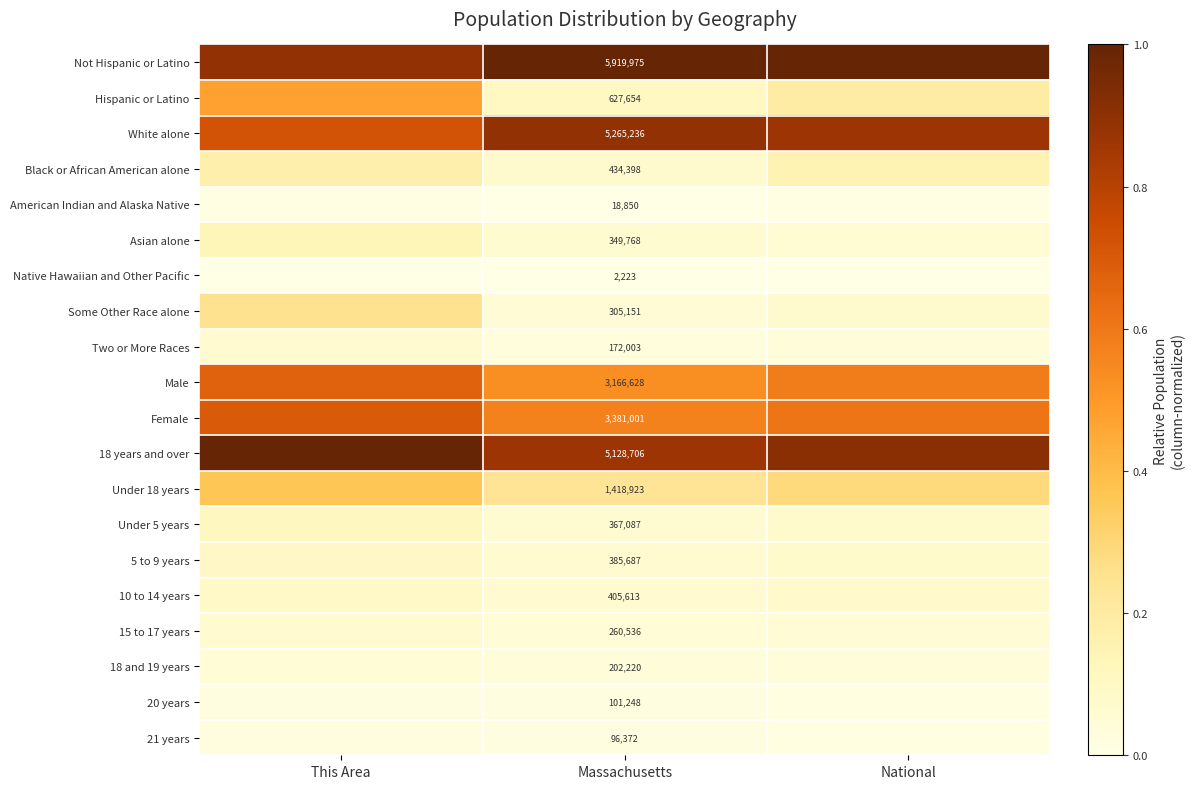

What is the average value of the Asian alone series?

0.1